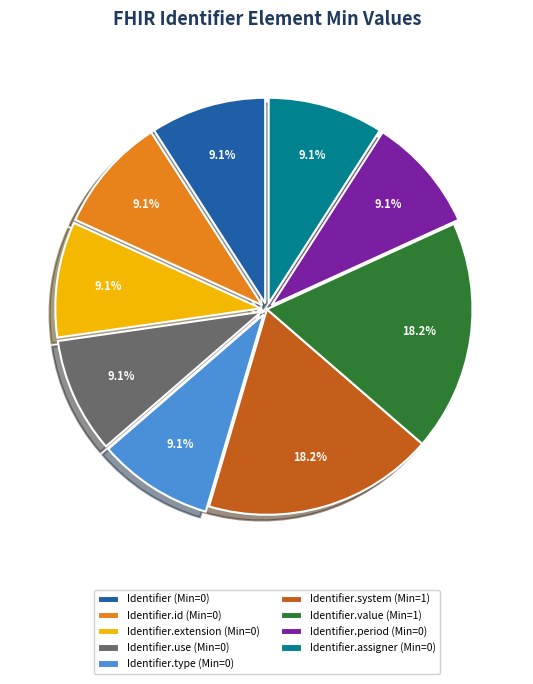

Which has a higher value, Identifier.assigner (Min=0) or Identifier.system (Min=1)?

Identifier.system (Min=1)